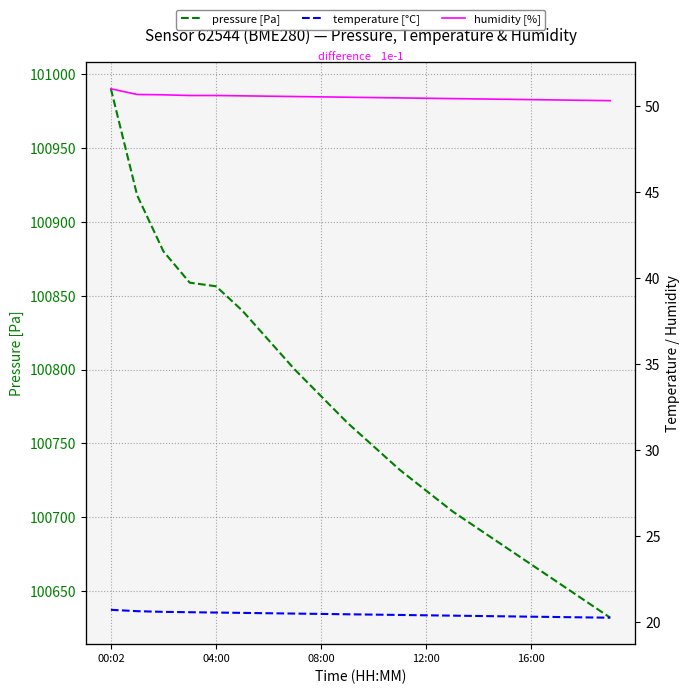

Does the chart have visible grid lines?

Yes